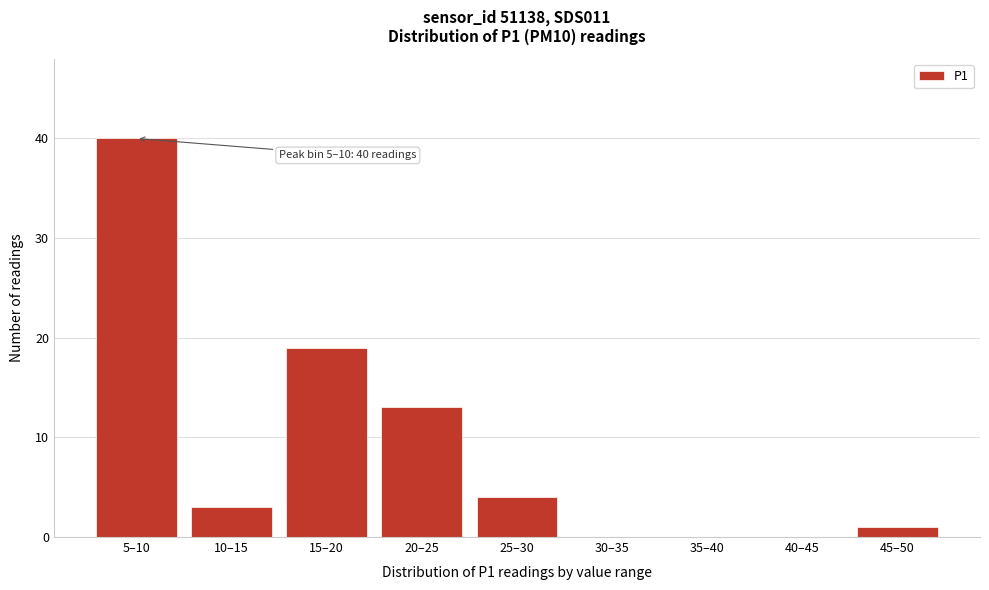

Reading right to left, transcribe all the data shown in this chart.

45–50=1	40–45=0	35–40=0	30–35=0	25–30=4	20–25=13	15–20=19	10–15=3	5–10=40